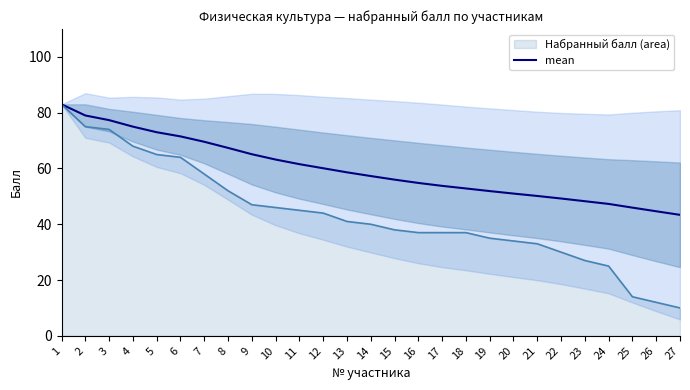

Where is the data nearest to the value 63?

10